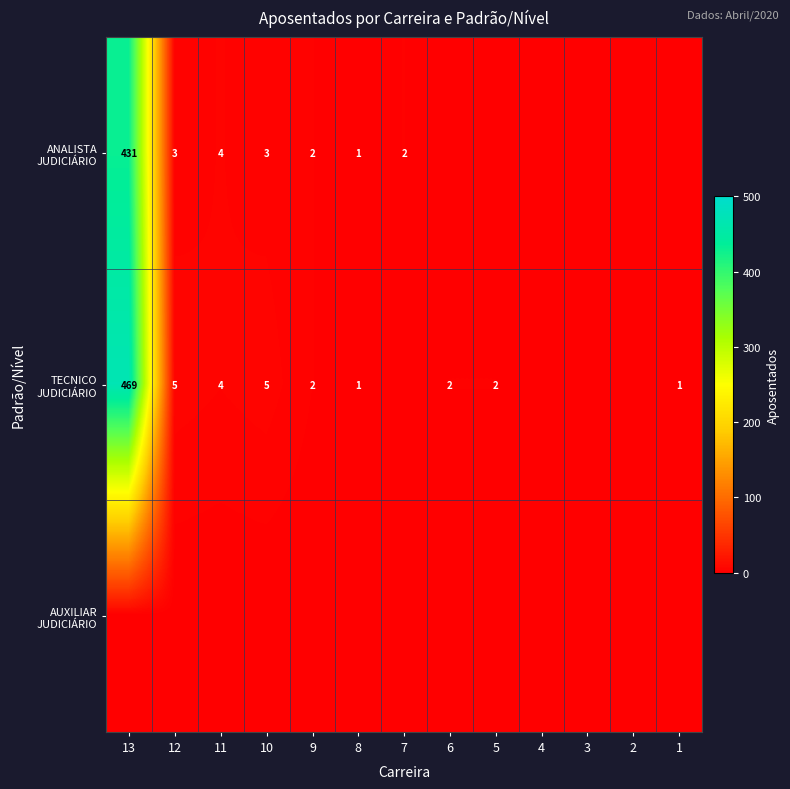

Is the value of ANALISTA JUDICIÁRIO at 13 greater than the value of TECNICO JUDICIÁRIO at 5?

Yes